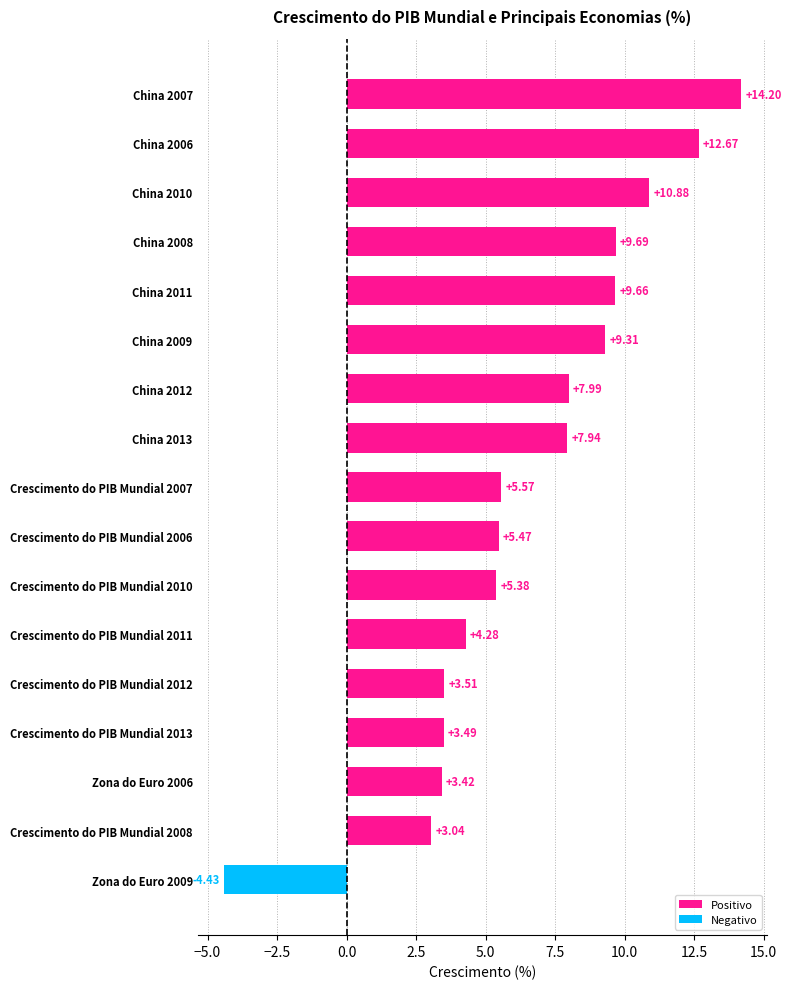

Rank the categories by value from highest to lowest.

China 2007, China 2006, China 2010, China 2008, China 2011, China 2009, China 2012, China 2013, Crescimento do PIB Mundial 2007, Crescimento do PIB Mundial 2006, Crescimento do PIB Mundial 2010, Crescimento do PIB Mundial 2011, Crescimento do PIB Mundial 2012, Crescimento do PIB Mundial 2013, Zona do Euro 2006, Crescimento do PIB Mundial 2008, Zona do Euro 2009